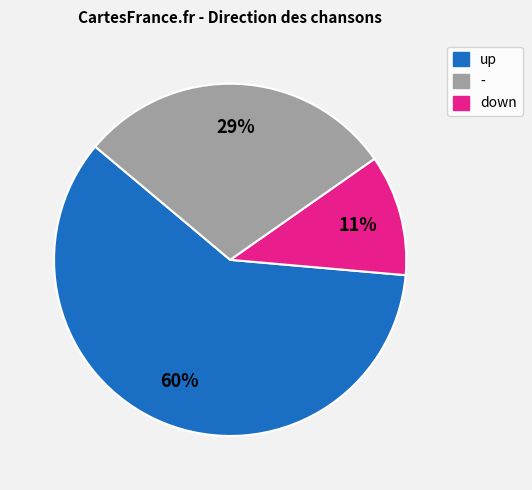

How many slices are in this pie chart?

3